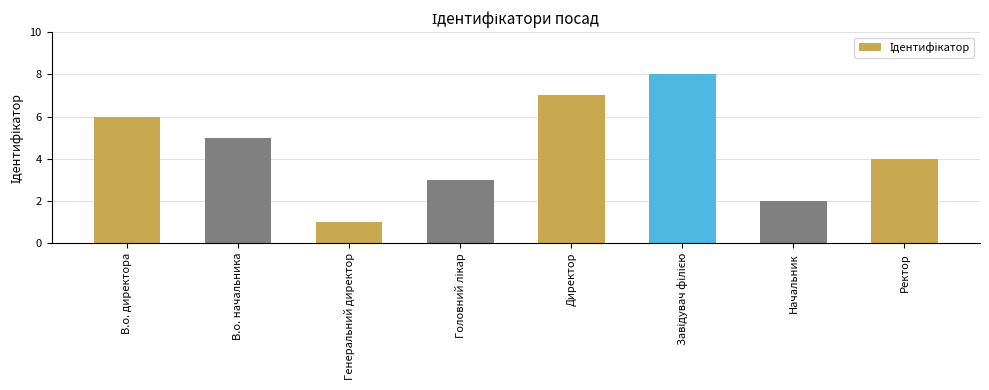

The value at Генеральний директор is 1. True or false?

True